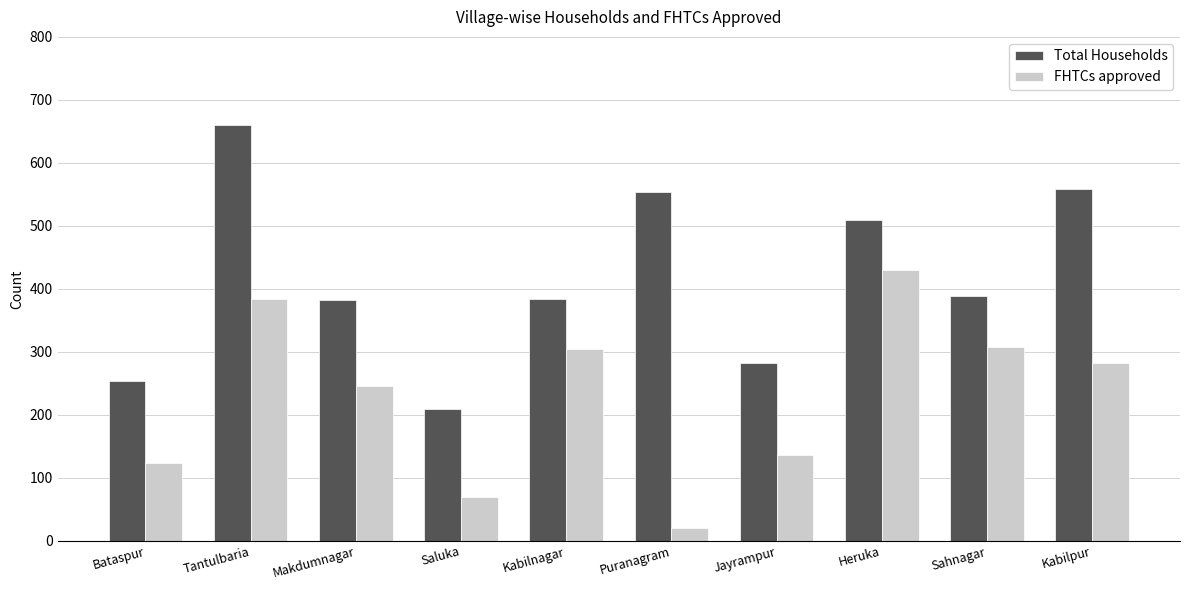

Rank the series at Tantulbaria from lowest to highest value.

FHTCs approved, Total Households